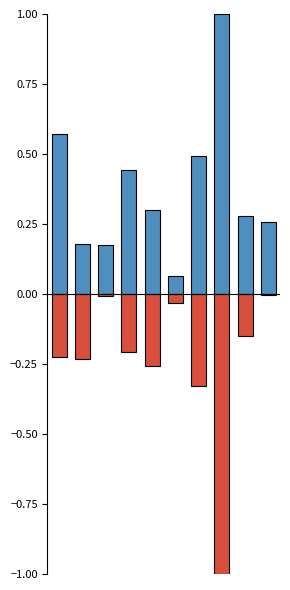

Which category has the lowest value in the Калорийность series?

5